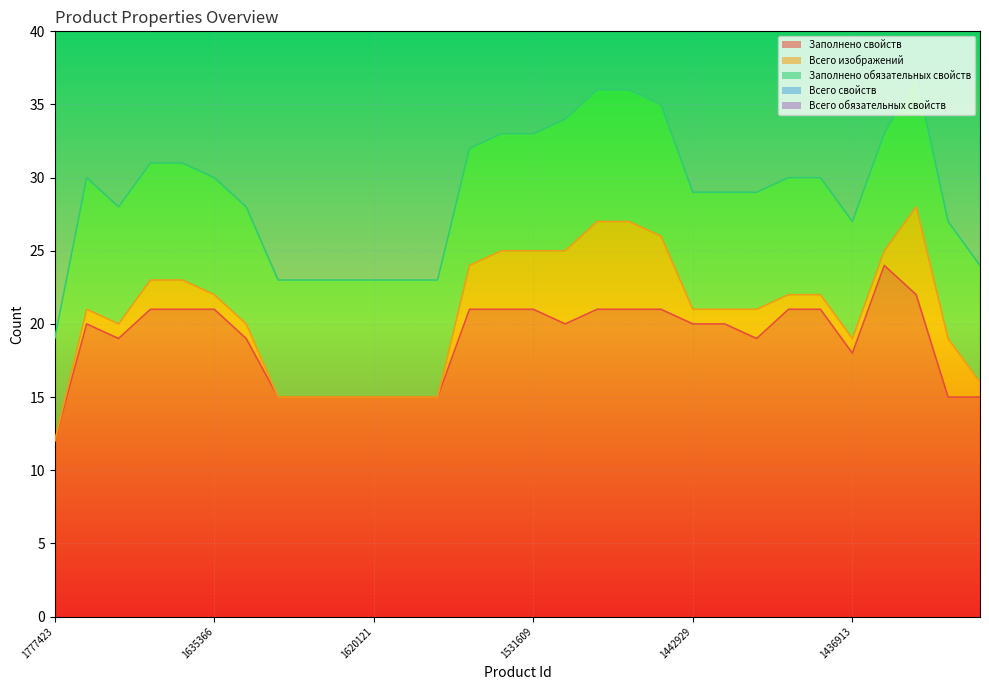

Reading left to right, extract all data points from this chart.

Заполнено свойств: 12	20	19	21	21	21	19	15	15	15	15	15	15	21	21	21	20	21	21	21	20	20	19	21	21	18	24	22	15	15
Всего изображений: 0	1	1	2	2	1	1	0	0	0	0	0	0	3	4	4	5	6	6	5	1	1	2	1	1	1	1	6	4	1
Заполнено обязательных свойств: 7	9	8	8	8	8	8	8	8	8	8	8	8	8	8	8	9	9	9	9	8	8	8	8	8	8	8	9	8	8
Всего свойств: 38	38	38	38	38	38	38	38	38	38	38	38	38	38	38	38	38	38	38	38	38	38	38	38	38	38	38	38	38	38
Всего обязательных свойств: 10	10	10	10	10	10	10	10	10	10	10	10	10	10	10	10	10	10	10	10	10	10	10	10	10	10	10	10	10	10